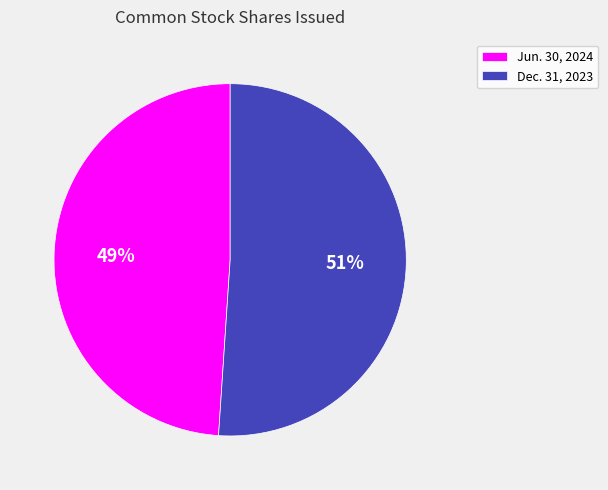

Rank the categories by value from lowest to highest.

Jun. 30, 2024, Dec. 31, 2023